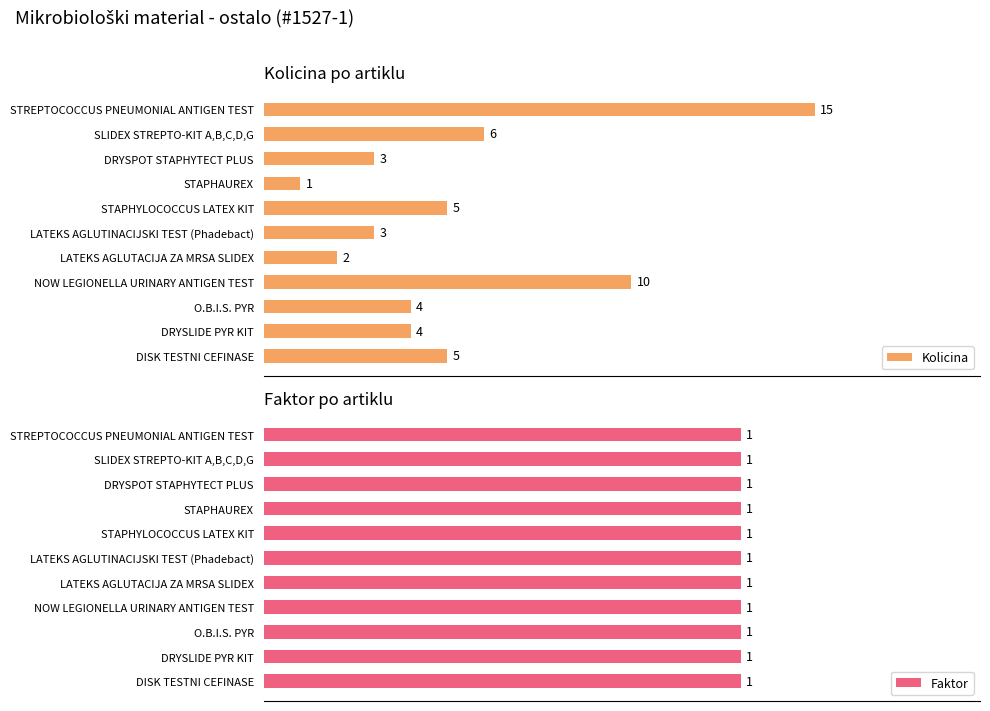

How many groups of bars are there?

11